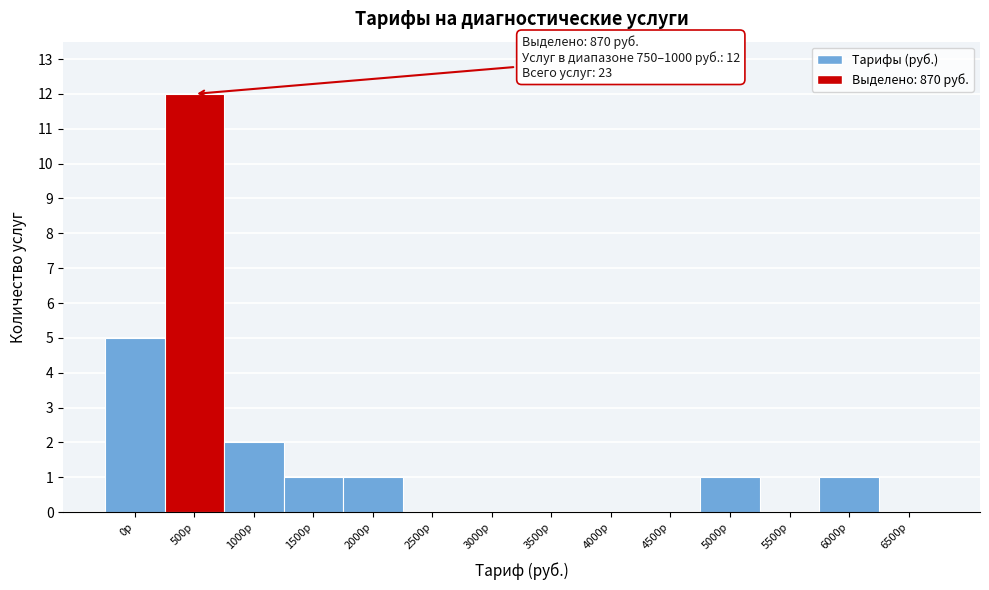

Reading right to left, transcribe all the data shown in this chart.

6500р=0	6000р=1	5500р=0	5000р=1	4500р=0	4000р=0	3500р=0	3000р=0	2500р=0	2000р=1	1500р=1	1000р=2	500р=12	0р=5